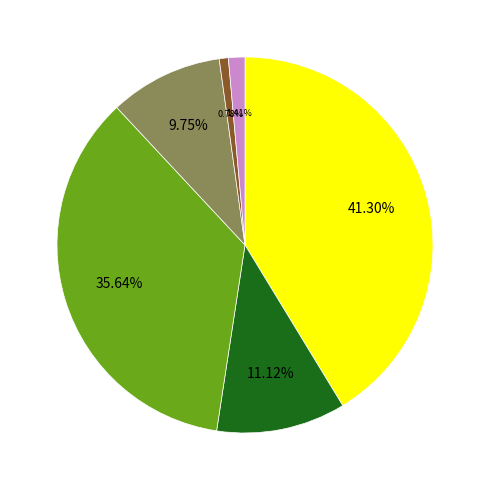

Does any single category account for the majority?

No